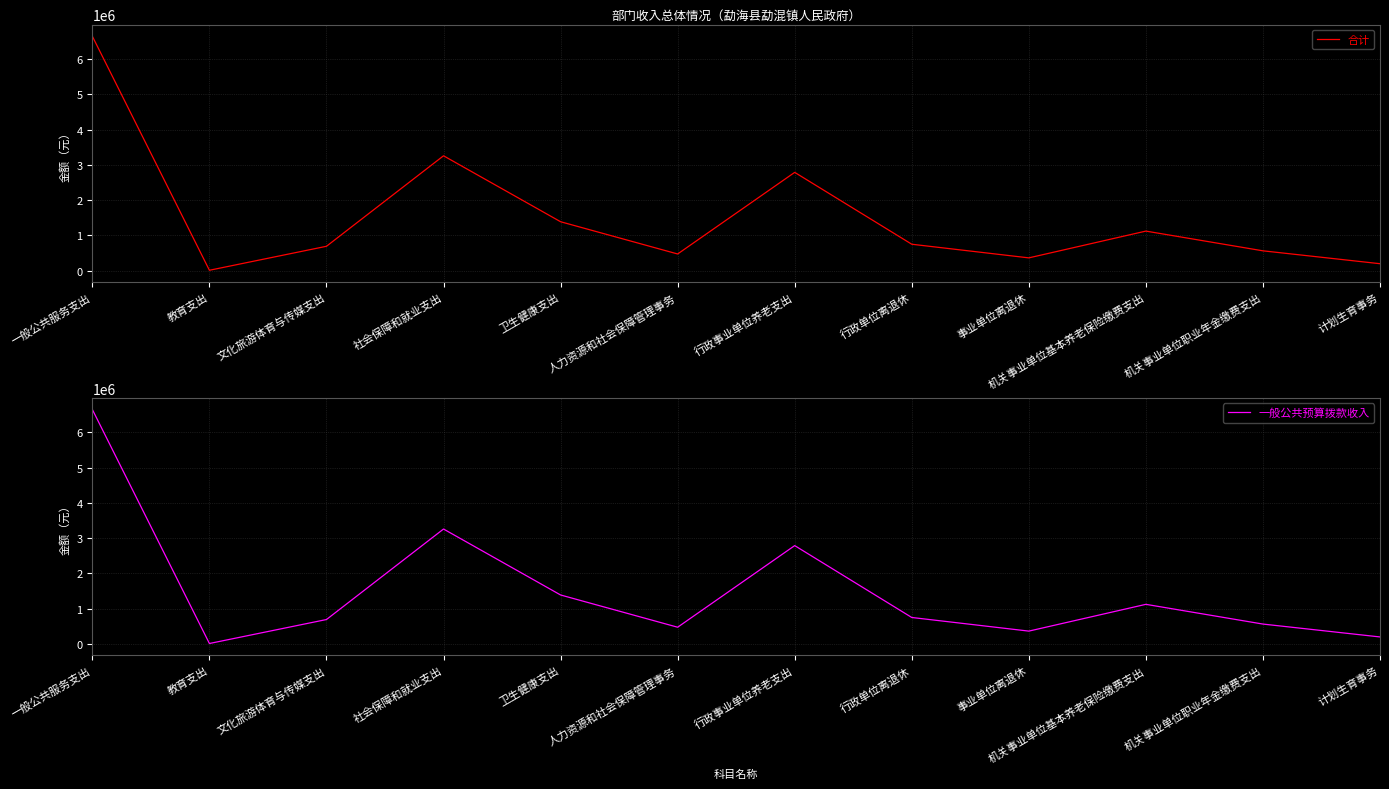

Count the number of data series in this chart.

2